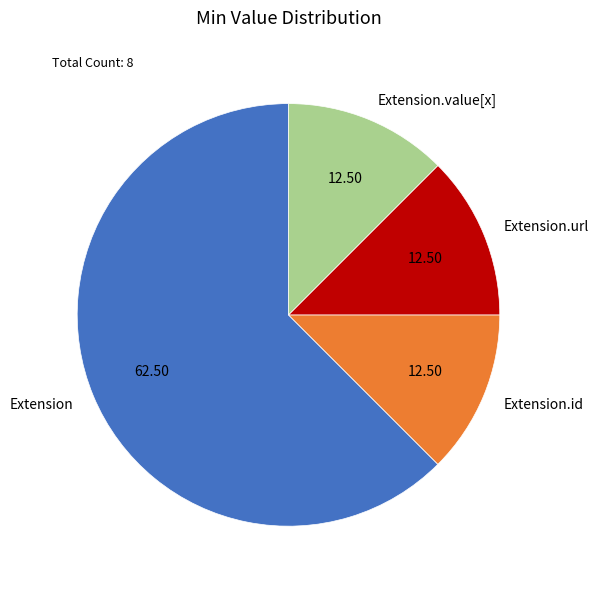

Approximately how many times larger is the value at Extension.url compared to Extension.value[x]?

1.0